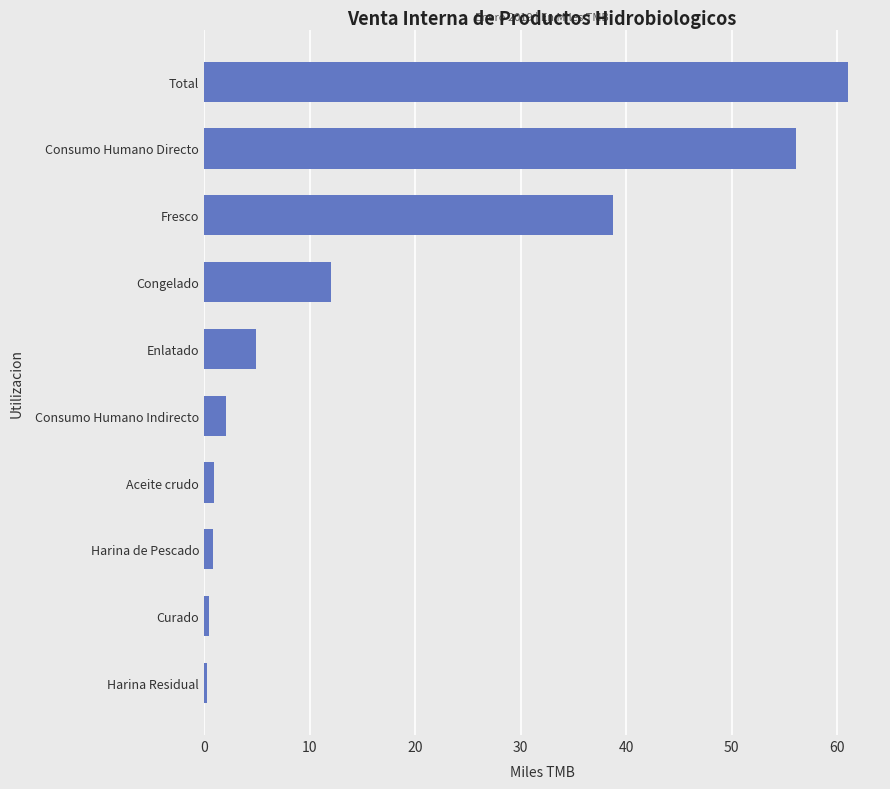

What is the average value?

17.7